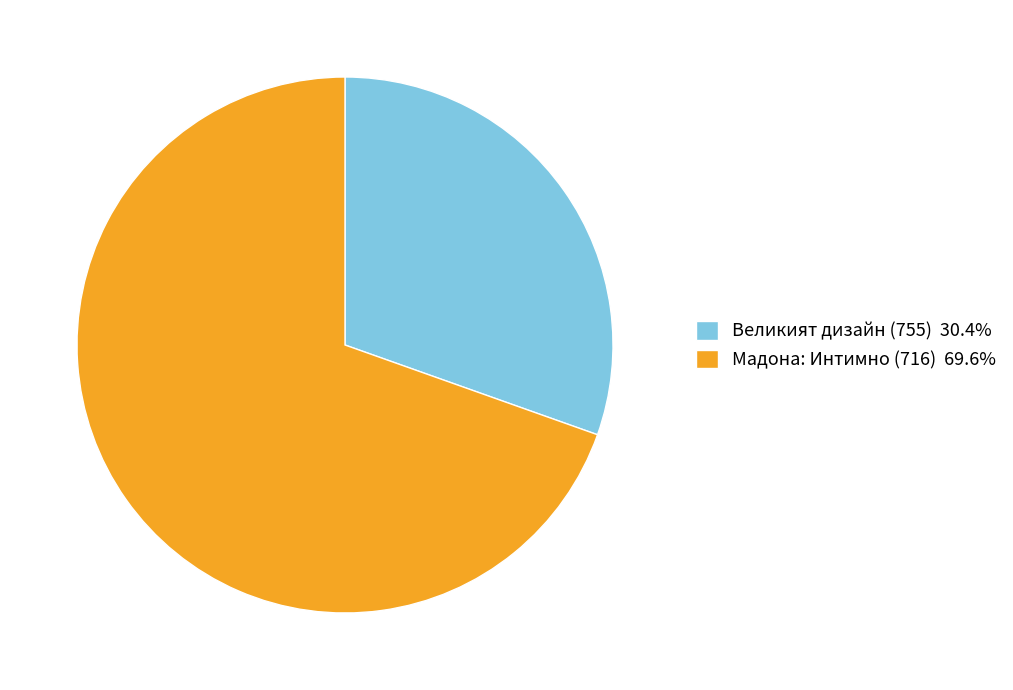

Is there a majority slice in this chart?

Yes